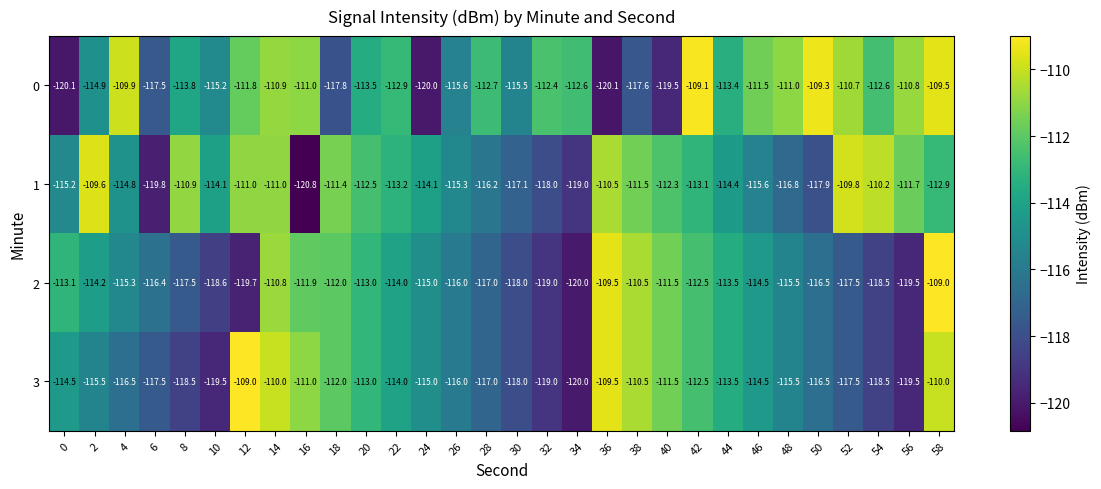

Rank the series at 58 from highest to lowest value.

2, 0, 3, 1